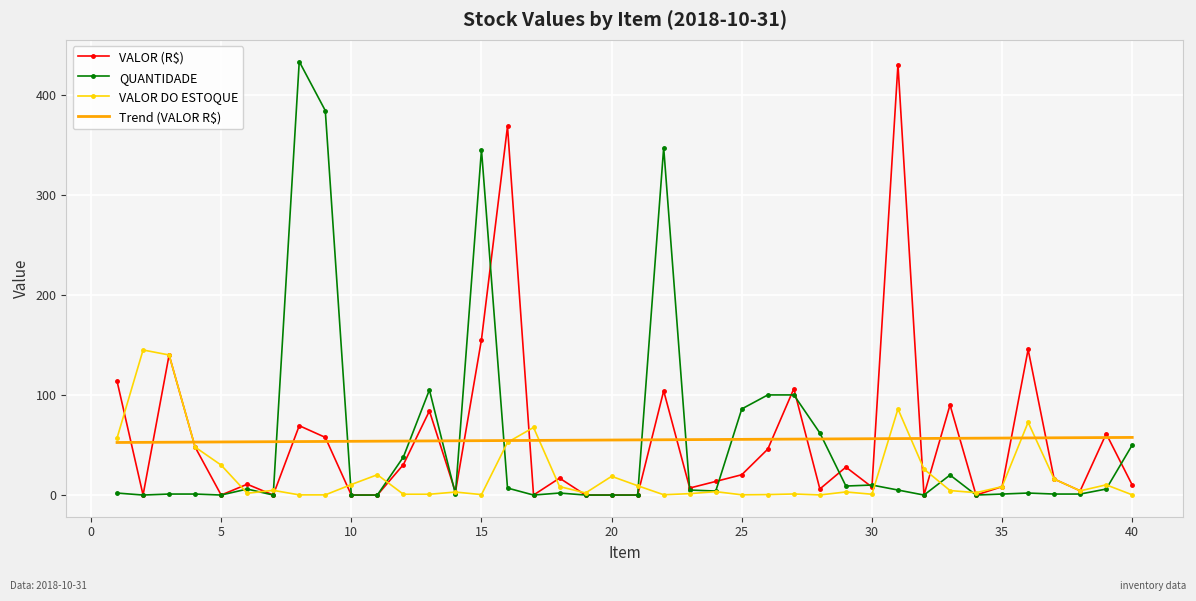

What is the lowest value of the Trend (VALOR R$) series?

52.5